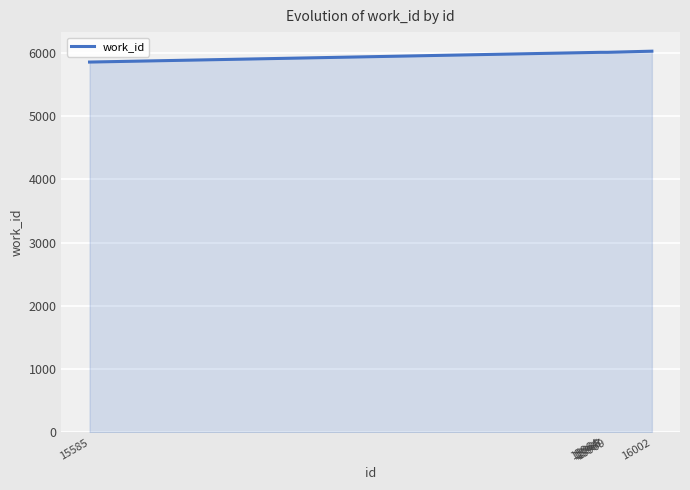

What is the difference between the maximum and minimum values?

172